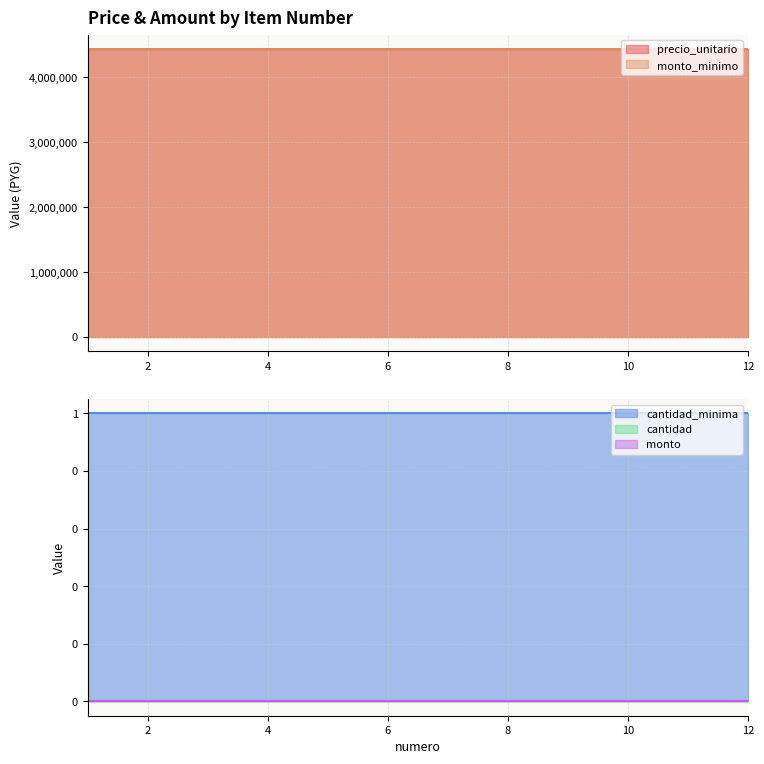

Which category has the lowest value across all series?

1